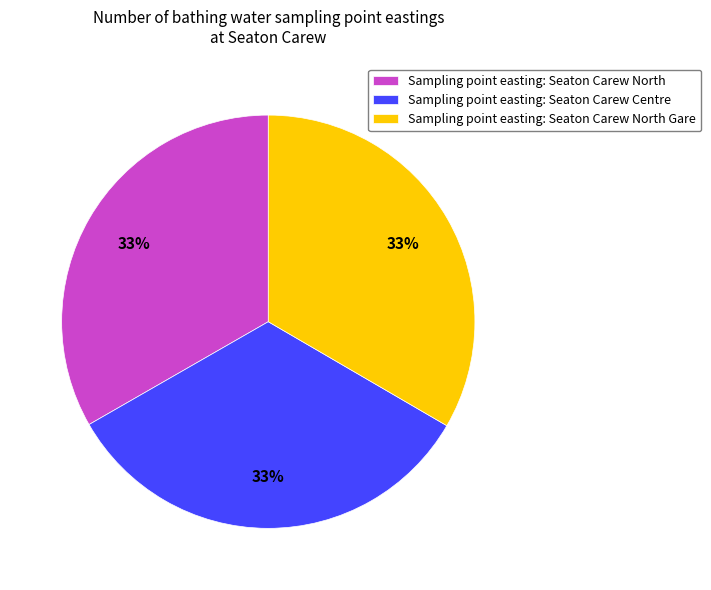

To the nearest percent, what percentage of the pie is Sampling point easting: Seaton Carew North?

33%